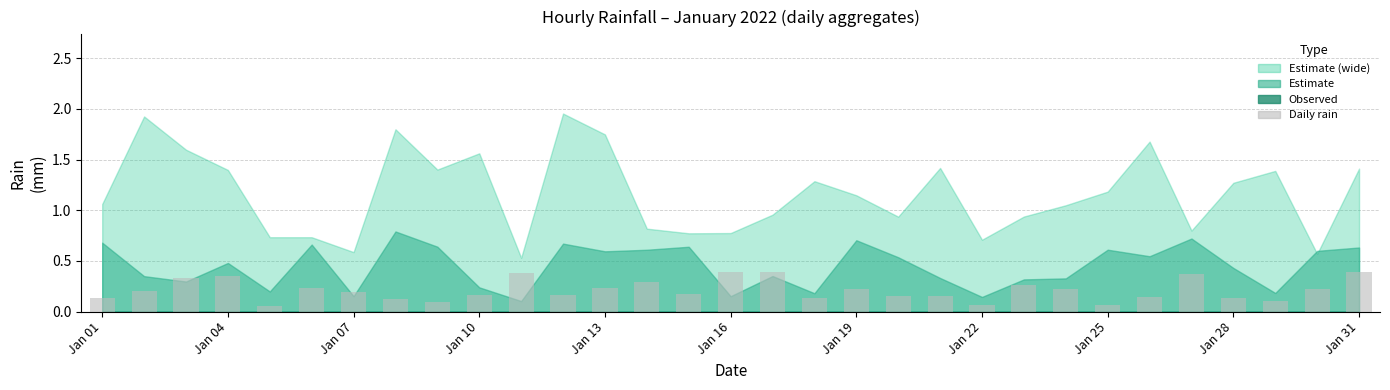

Count the values in the range 0 to 1.

31